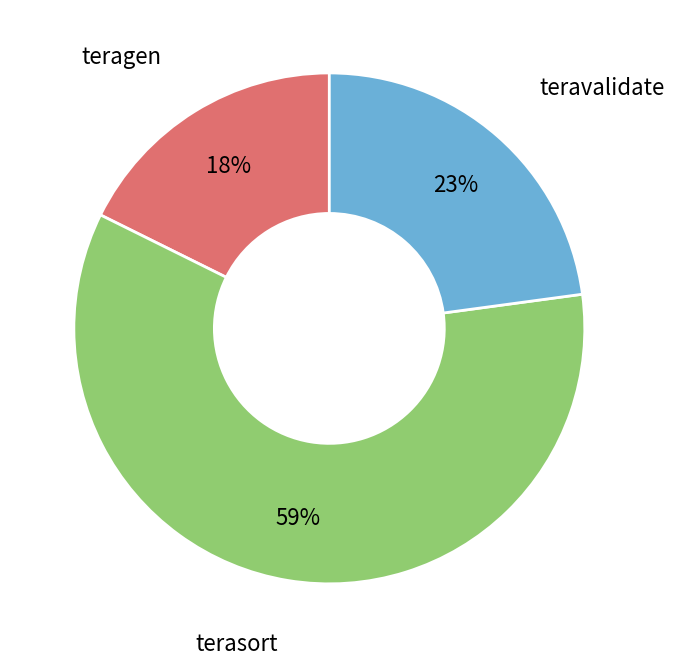

Is there any slice that represents more than half of the pie?

Yes